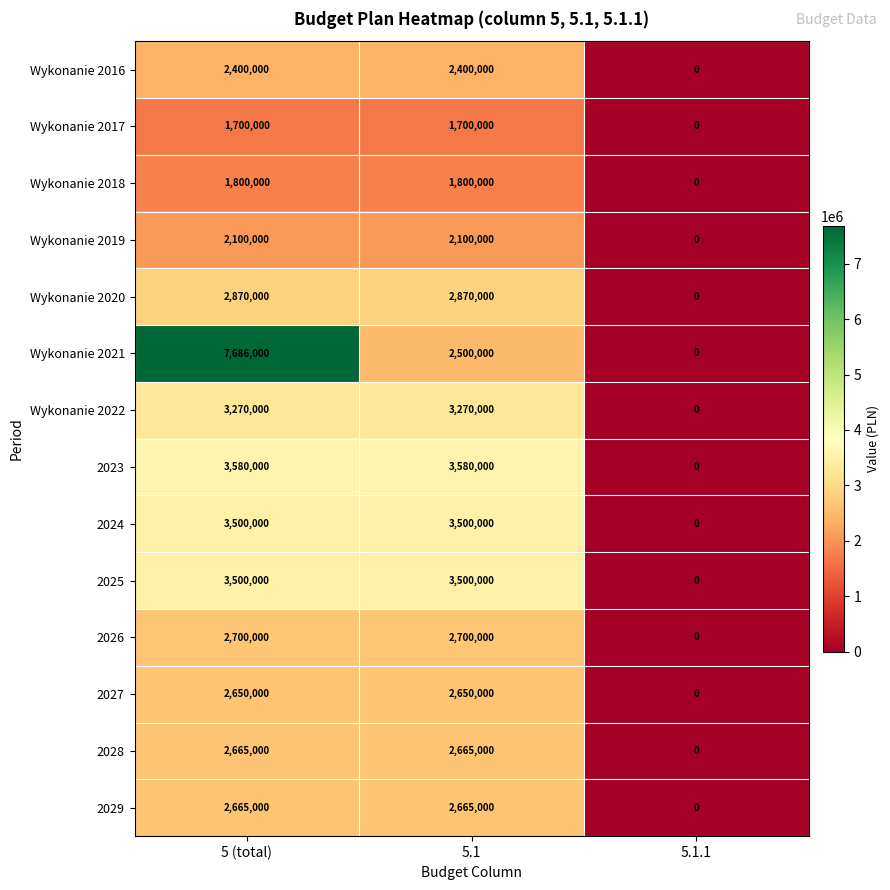

How many 2026 values are between 0 and 2700000?

3